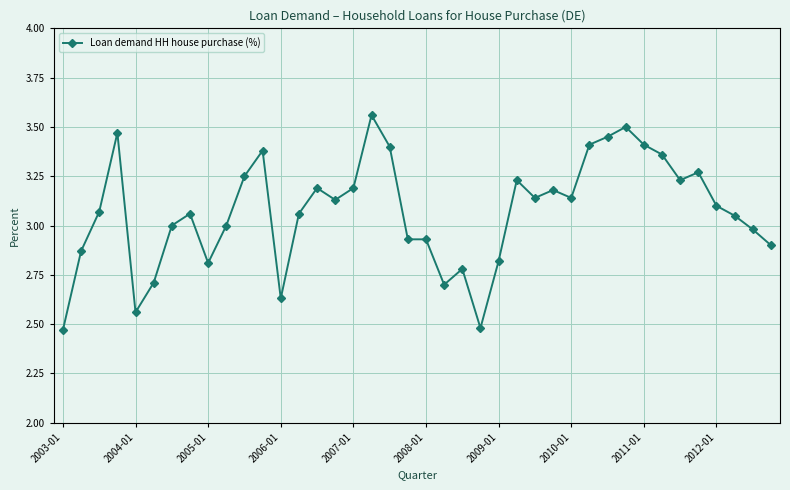

What is the difference between the maximum and minimum values?

1.1